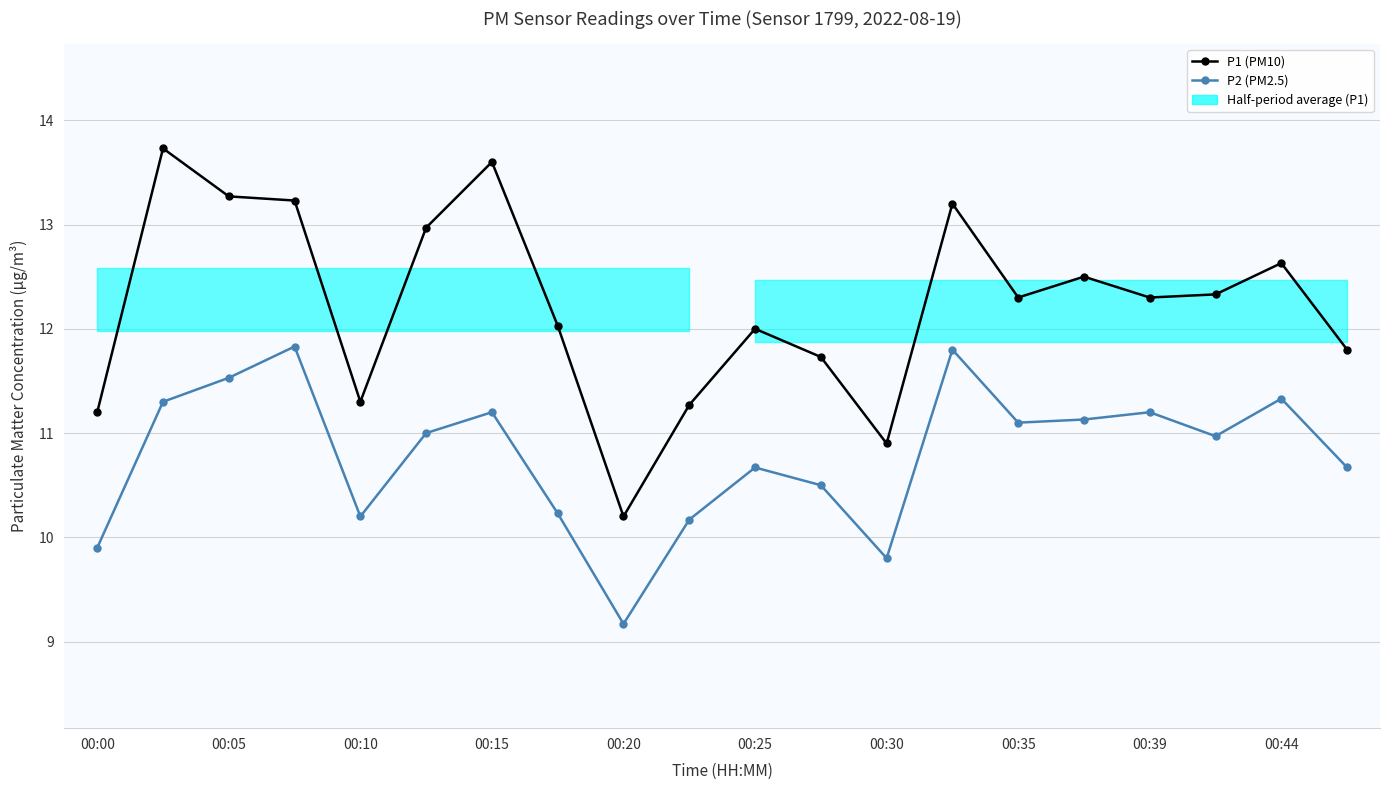

What is the difference between the maximum and second lowest values in the P2 (PM2.5) series?

2.0